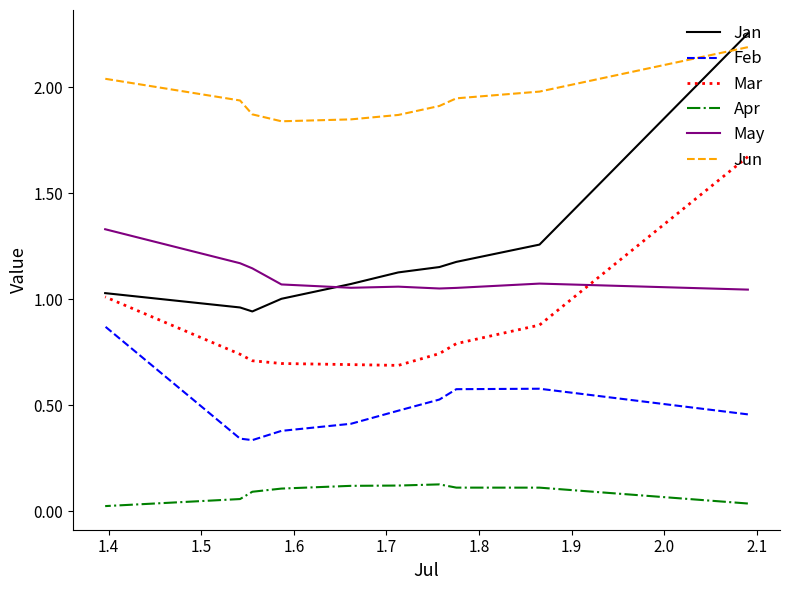

Is the value of May at 1.7 greater than the value of Feb at 1.5?

Yes